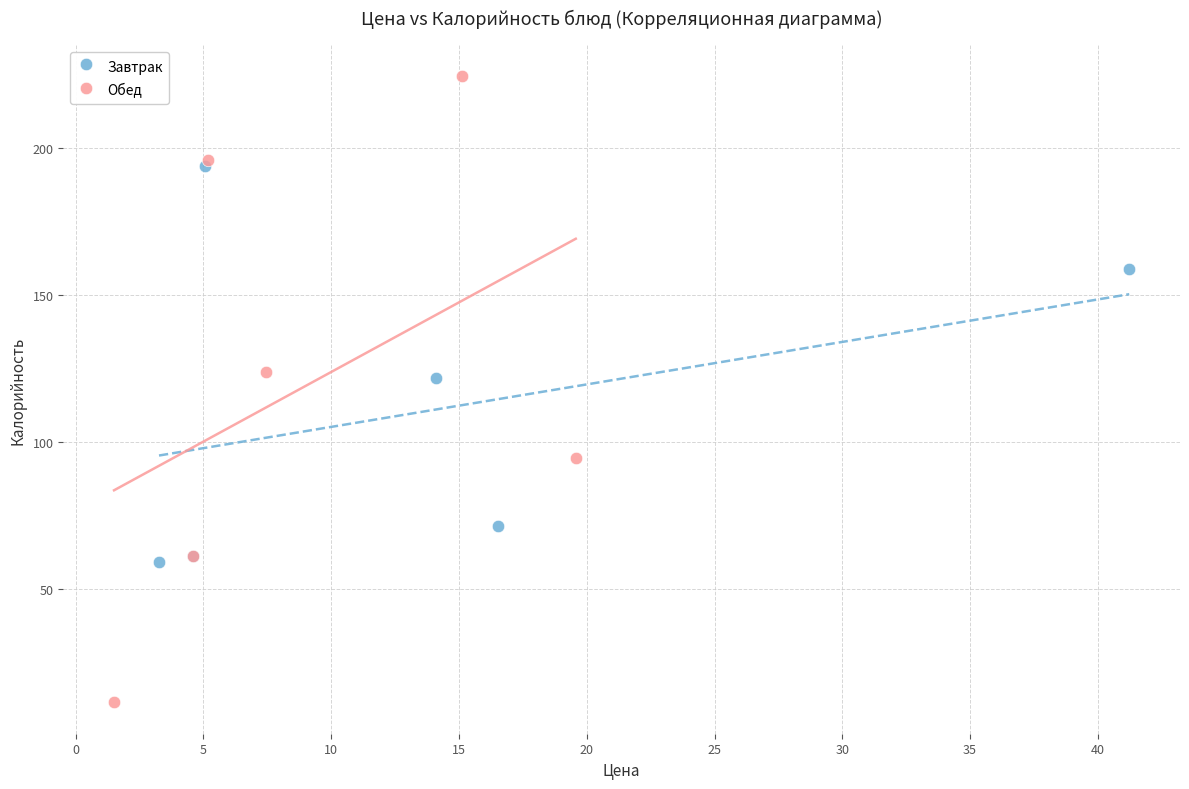

Which series reaches the maximum Y coordinate?

Обед